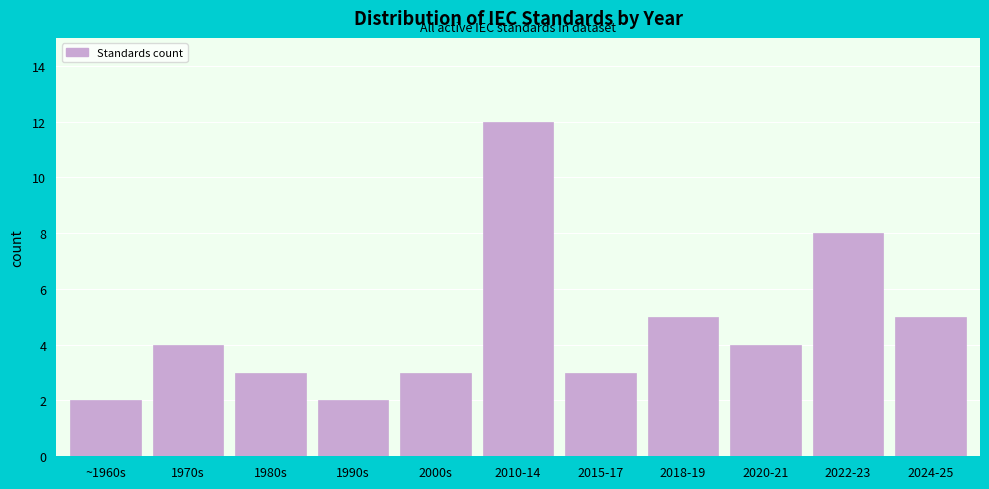

Reading left to right, extract all data points from this chart.

~1960s=2	1970s=4	1980s=3	1990s=2	2000s=3	2010-14=12	2015-17=3	2018-19=5	2020-21=4	2022-23=8	2024-25=5